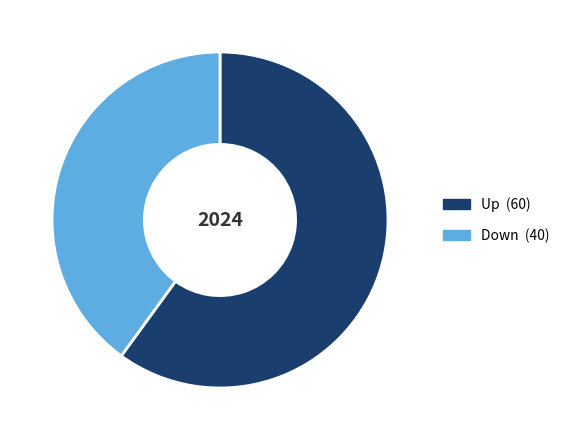

Which has a higher value, Up or Down?

Up